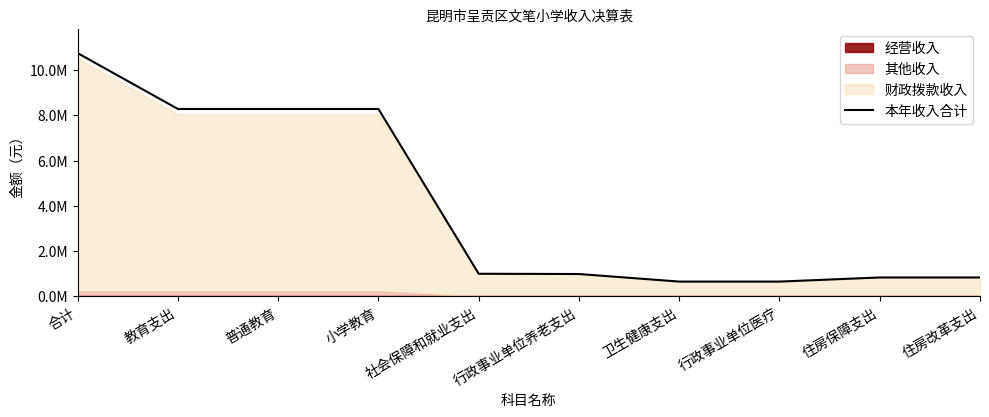

True or false: the data shows 6545592.7 at 合计.

False